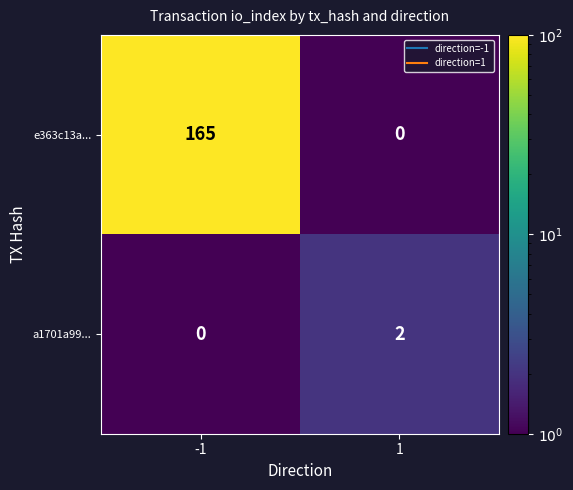

What is the difference between the e363c13a... values at 1 and -1?

165